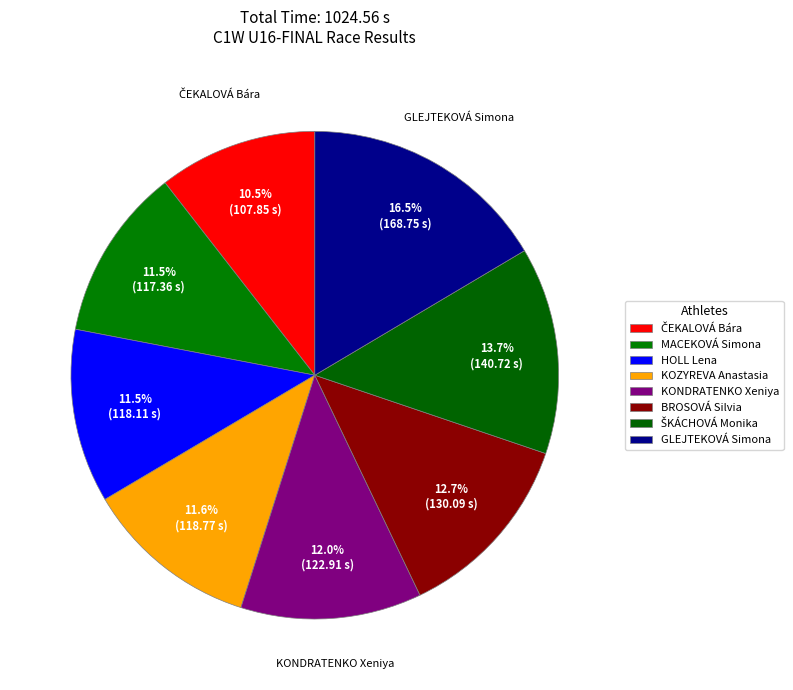

True or false: MACEKOVÁ Simona accounts for 11% of the total.

True